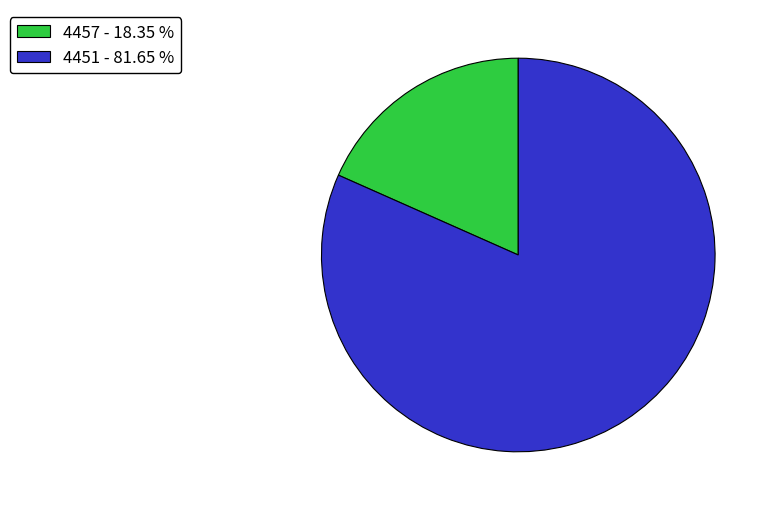

Which has a higher value, 4451 - 81.65 % or 4457 - 18.35 %?

4451 - 81.65 %